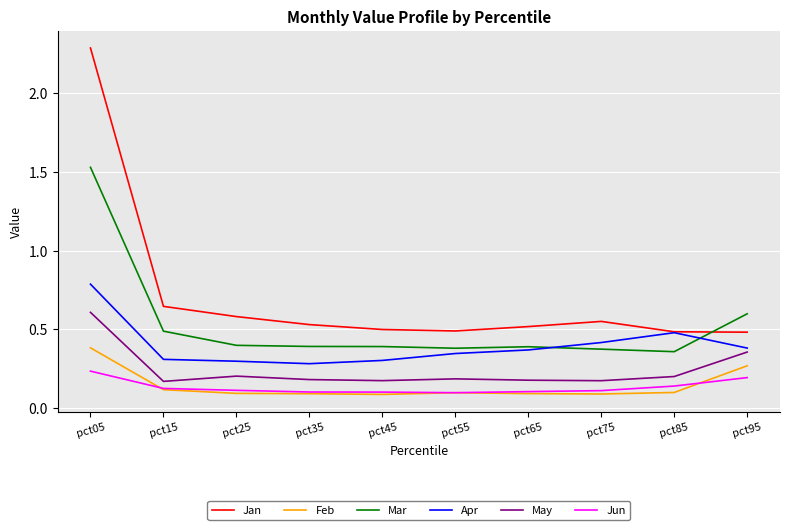

At which label does Jan reach its peak?

pct05